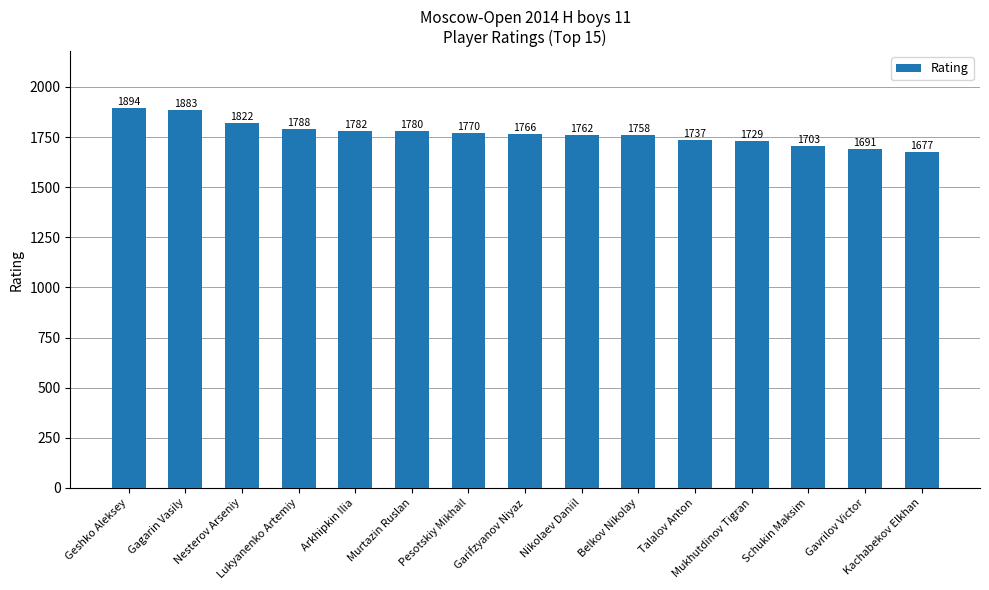

Between Schukin Maksim and Gagarin Vasily, which is larger?

Gagarin Vasily